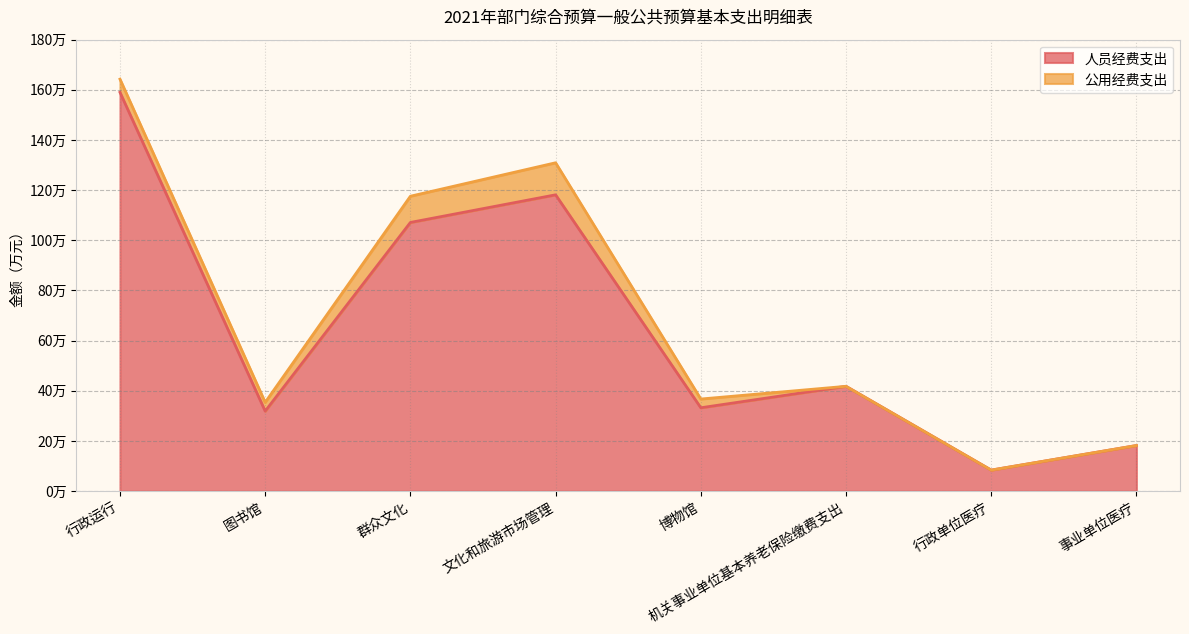

Where is the data nearest to the value 837048?

群众文化